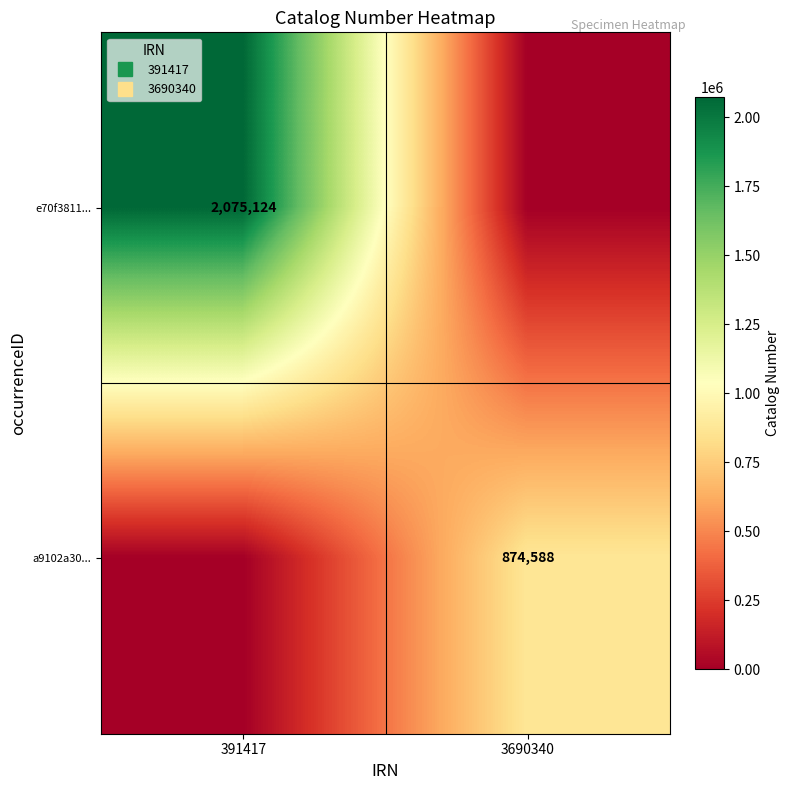

Between 391417 and 3690340, which is larger?

391417